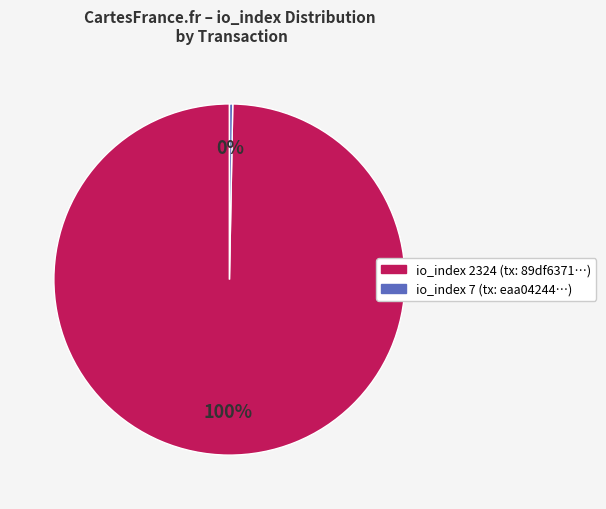

To the nearest percent, what is the average slice percentage?

50%